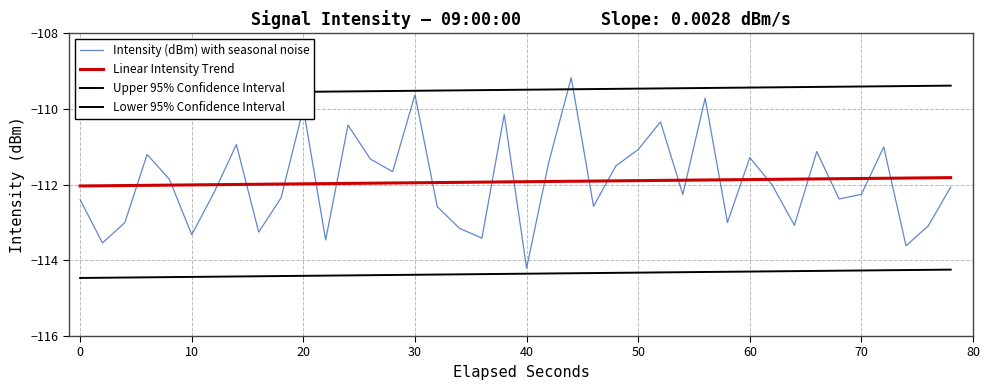

What is the minimum value for Linear Intensity Trend?

-112.0